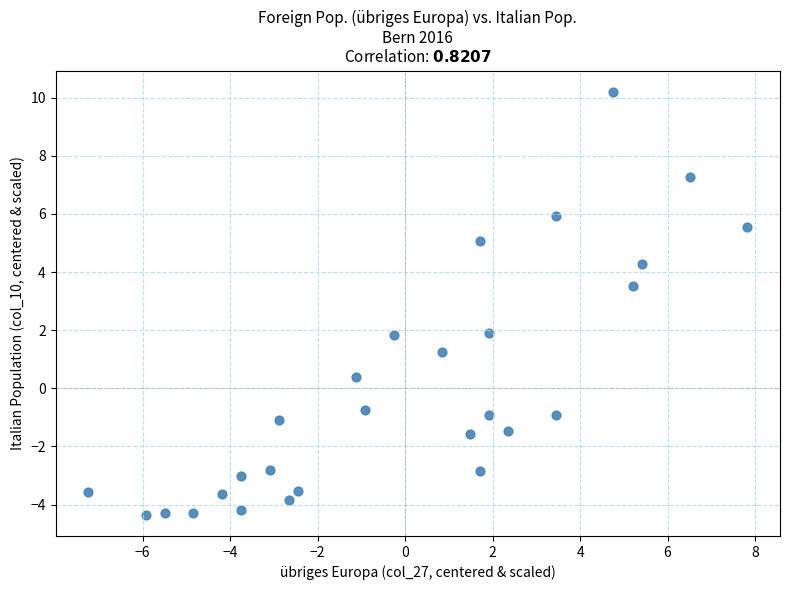

What is the range of Y values (max minus min)?

14.6